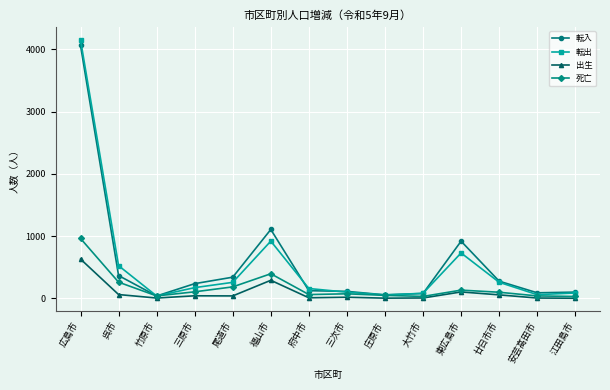

What is the total value across all series at 東広島市?

1890